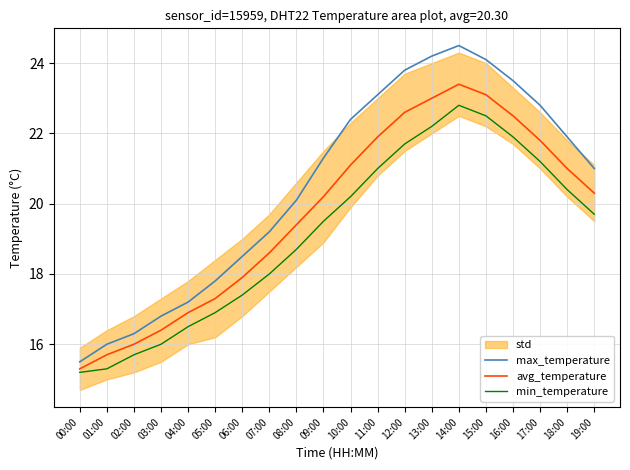

What is the label of the 6th point from the right?

14:00